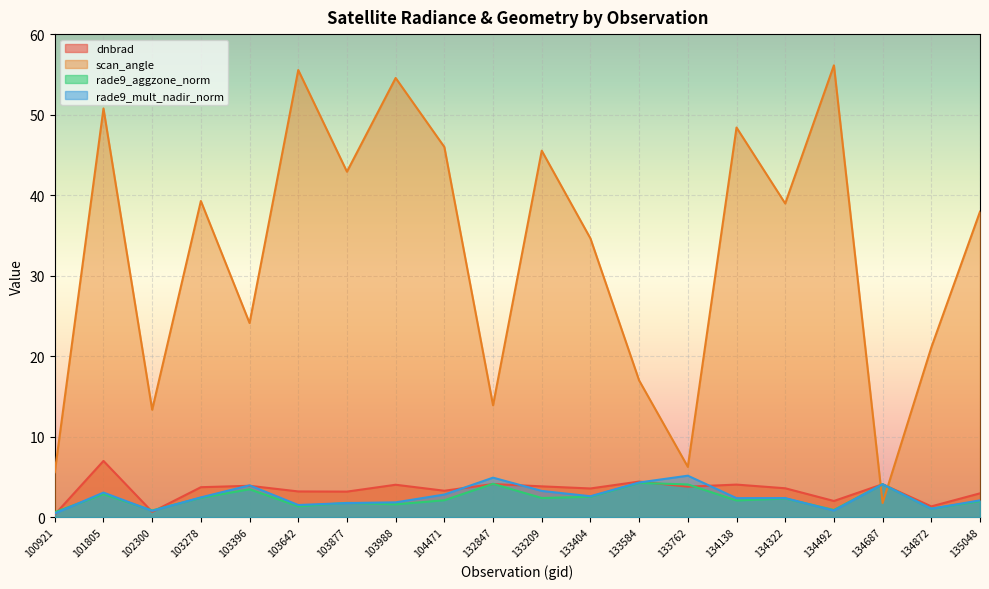

How many interior local peaks does the scan_angle series have?

7